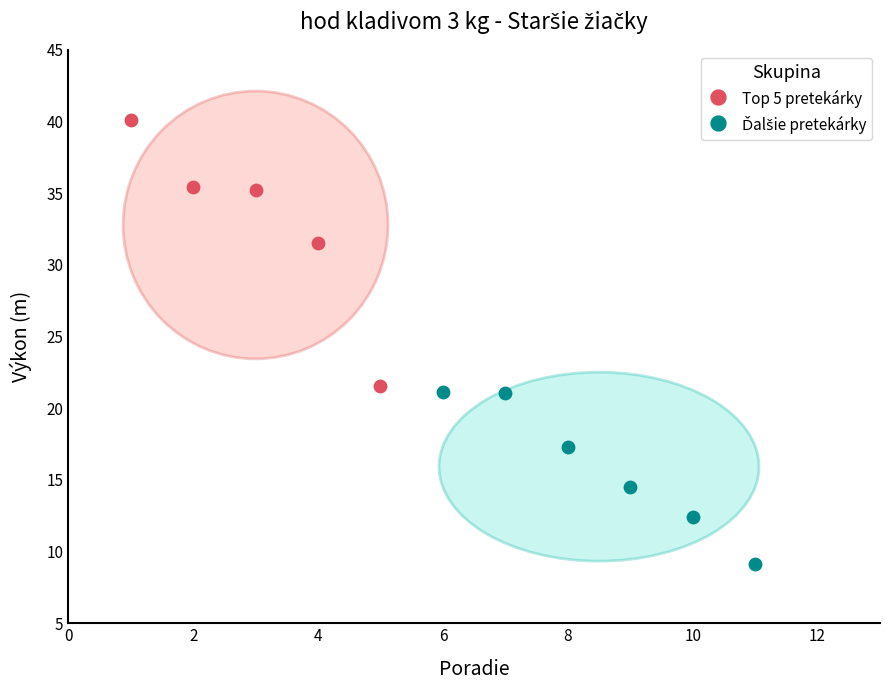

Which series has the widest spread of Y values?

Top 5 pretekárky